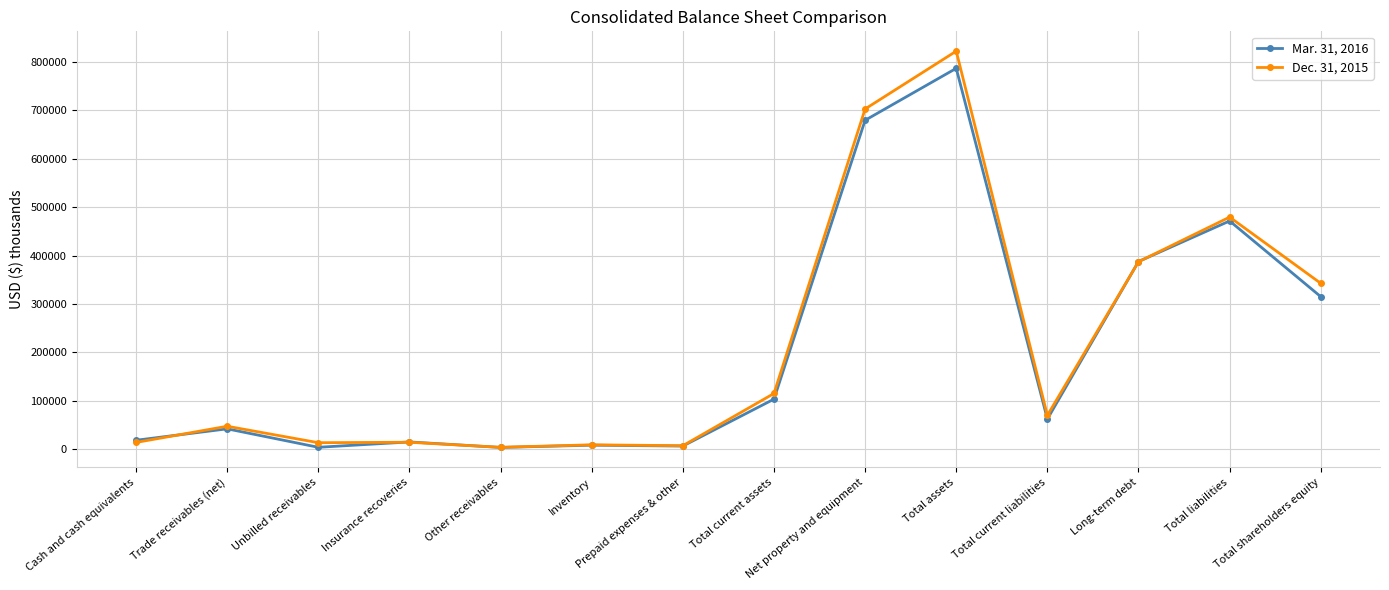

What is the label of the 13th point from the right?

Trade receivables (net)